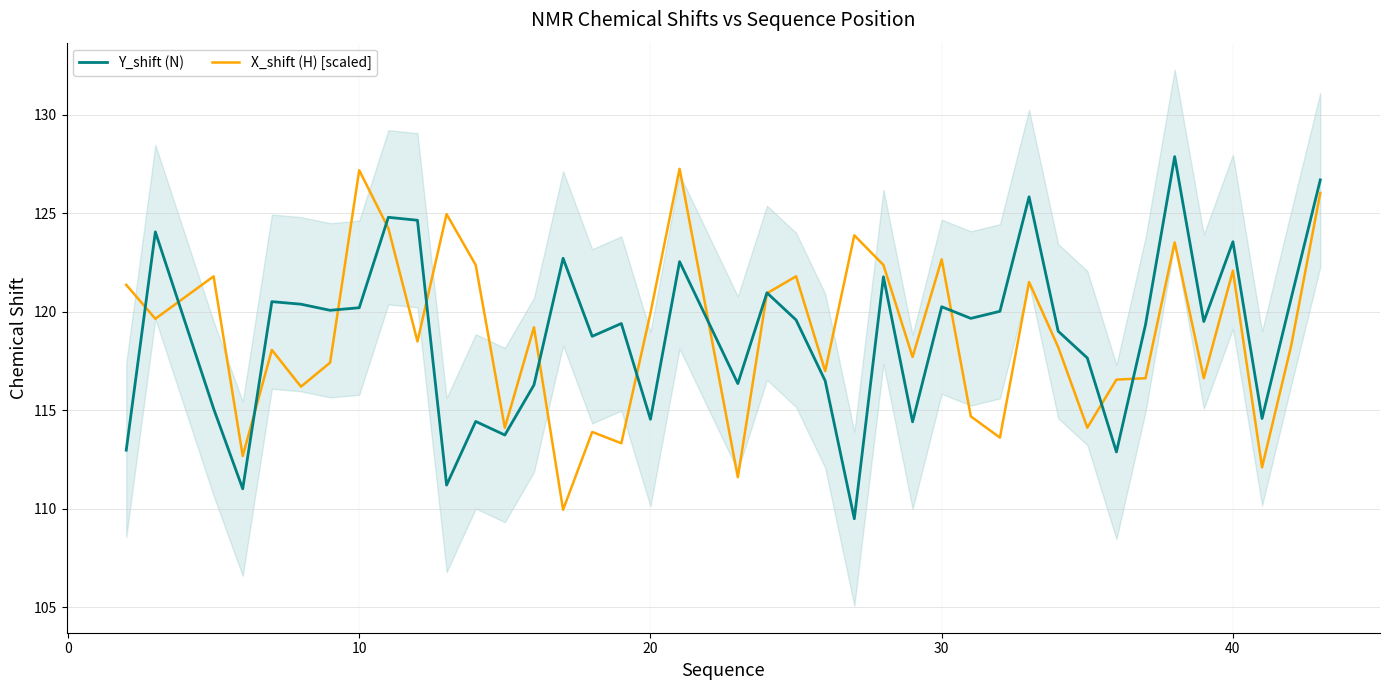

Which series has the largest total across all categories?

Y_shift (N)